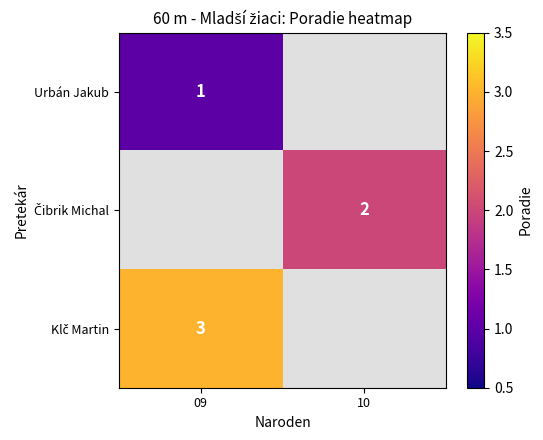

Is it true that Urbán Jakub equals 0 at 09?

False